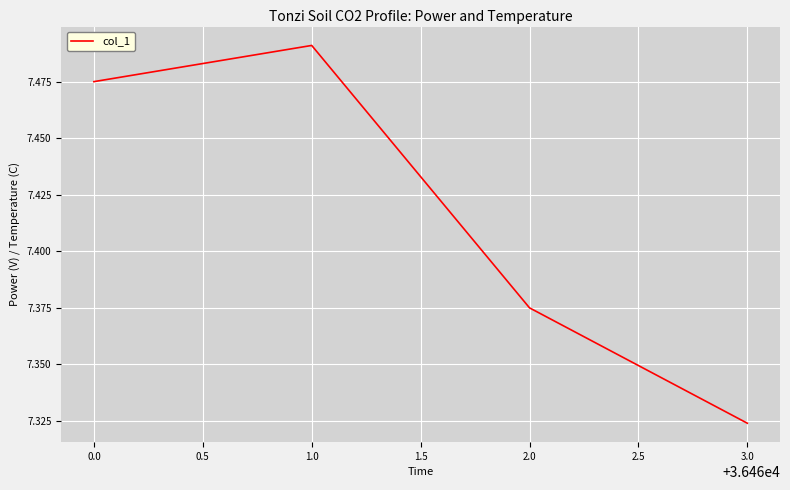

Between 1.0 and 2.0, which is larger?

1.0